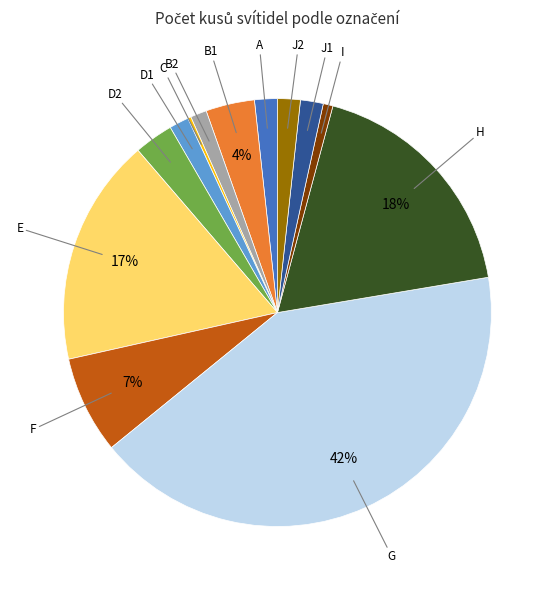

To the nearest percent, what is the difference between the largest and smallest slice percentages?

42%